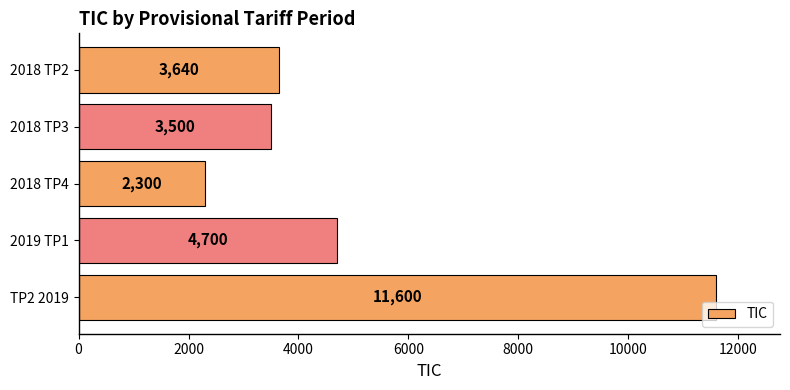

Which label corresponds to the largest value in the chart?

TP2 2019